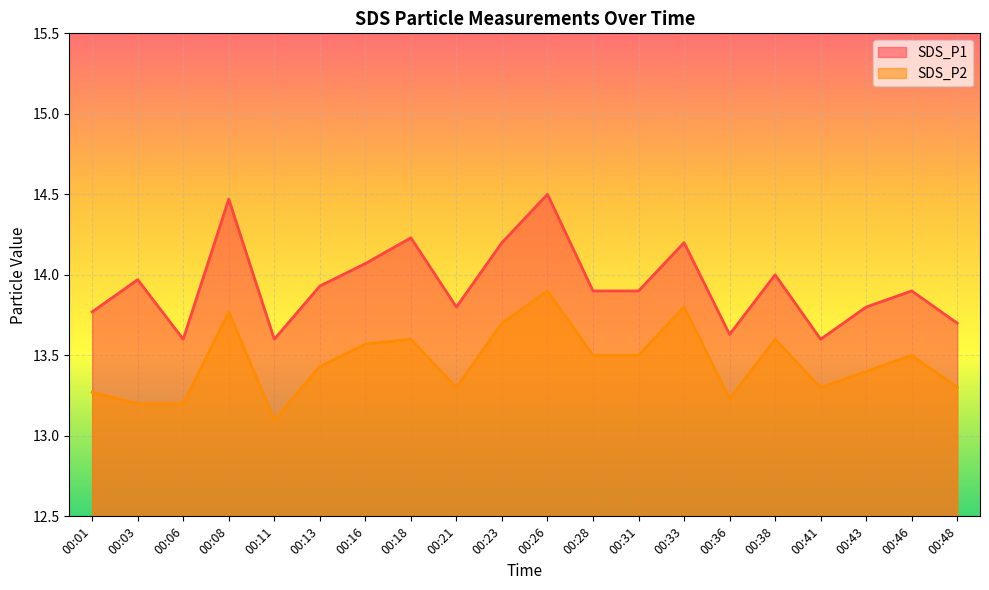

Between 00:06 and 00:38, which series saw the biggest shift?

SDS_P1